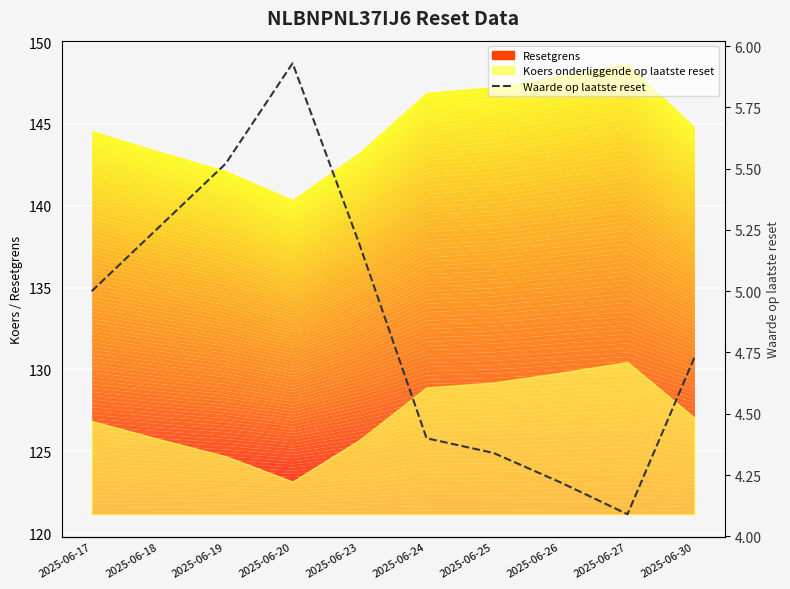

The chart shows a value of 4.4 at 2025-06-24. True or false?

True